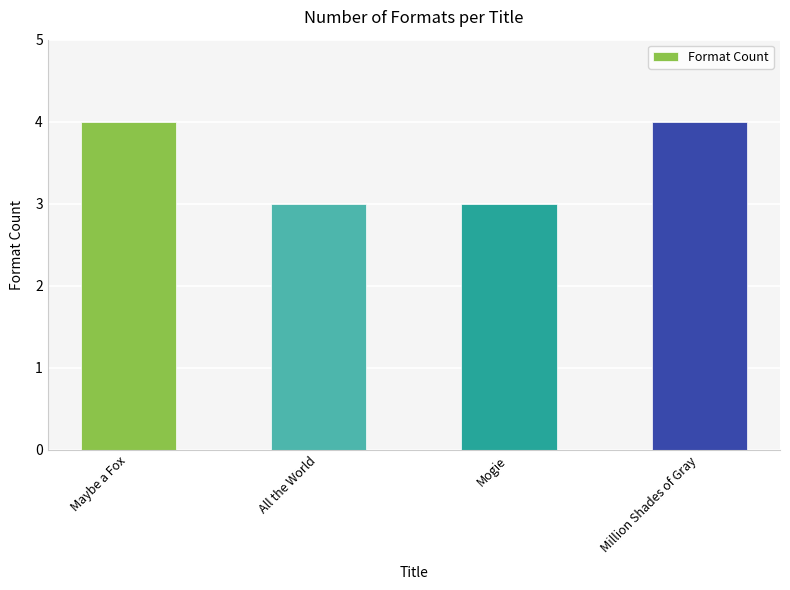

Is it true that the value at All the World is 4?

False